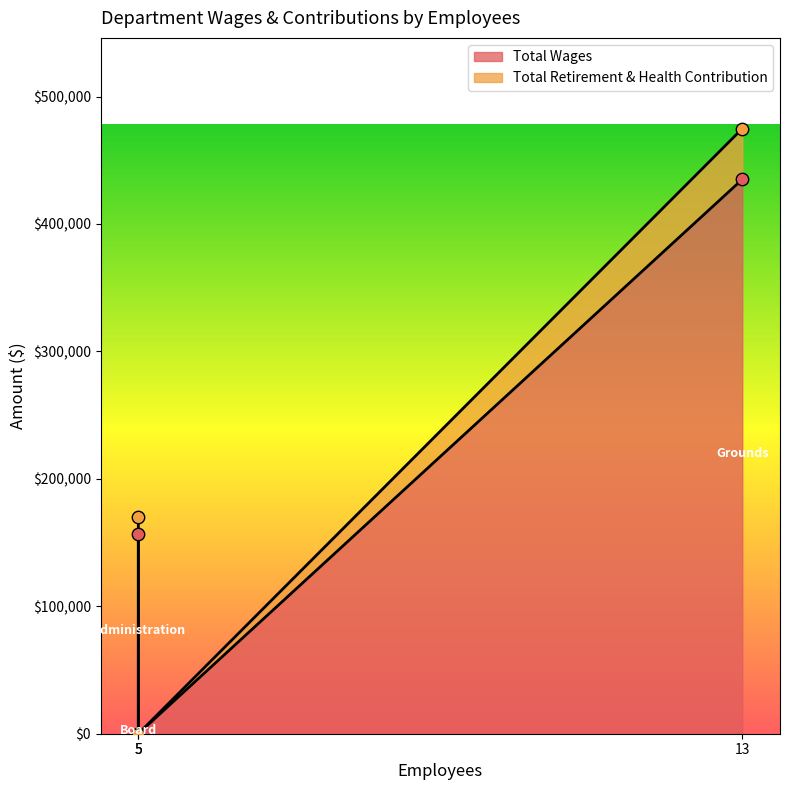

At how many categories does at least one series exceed 273009?

1